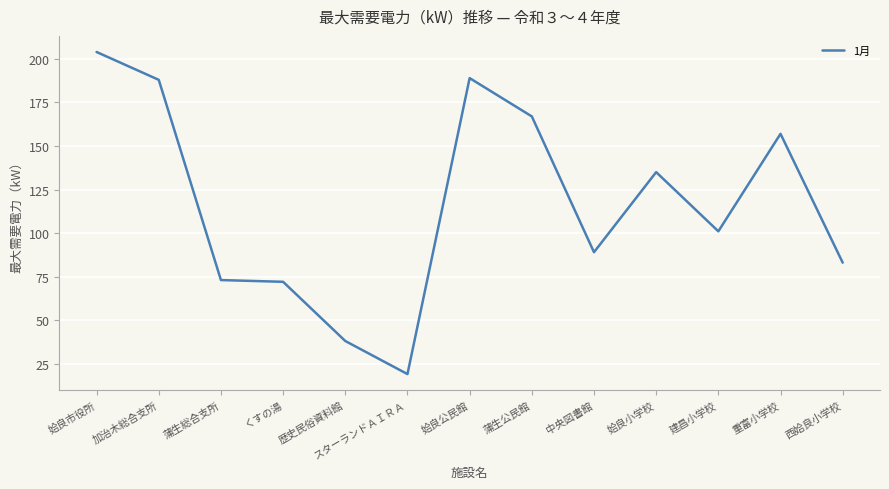

Approximately how many times larger is the value at 中央図書館 compared to 姶良小学校?

0.7